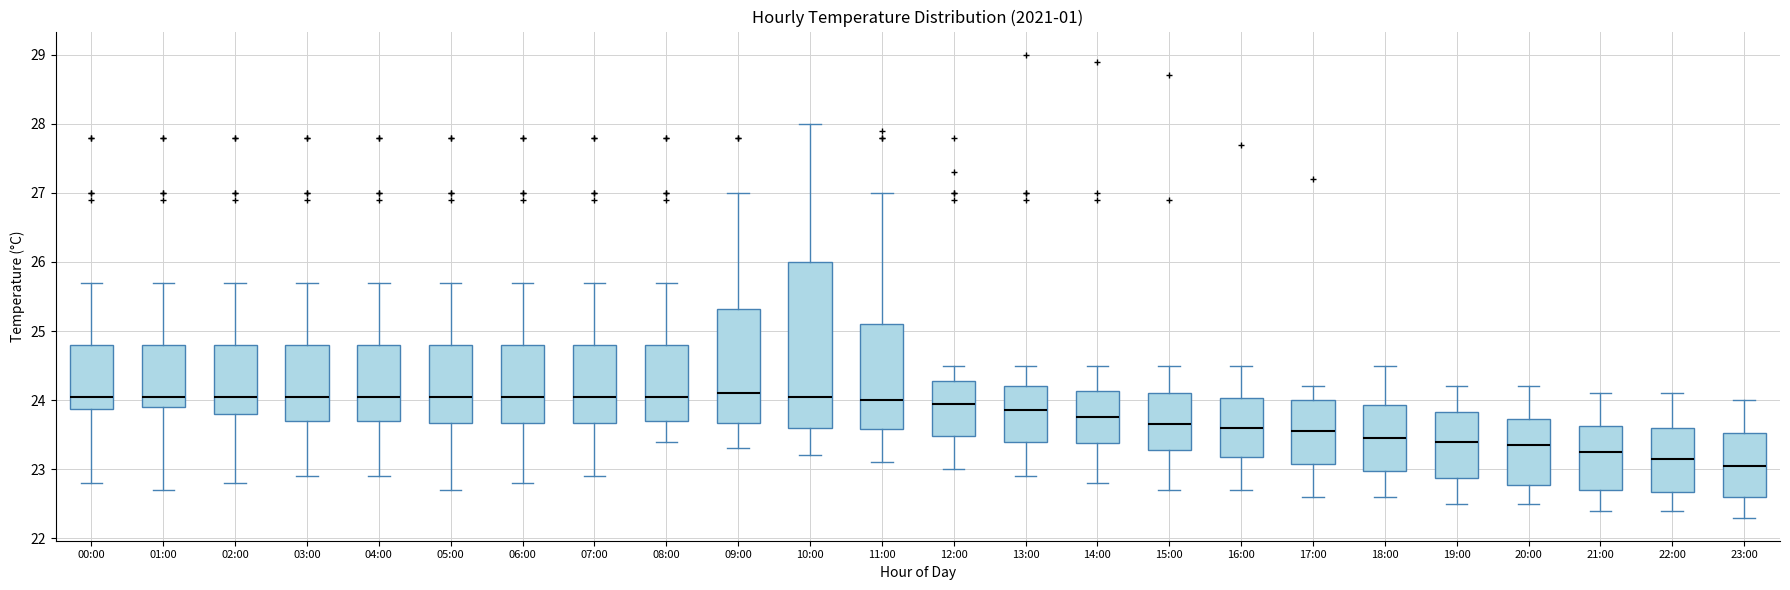

Which box is the tallest, from its lower edge to its upper edge?

10:00